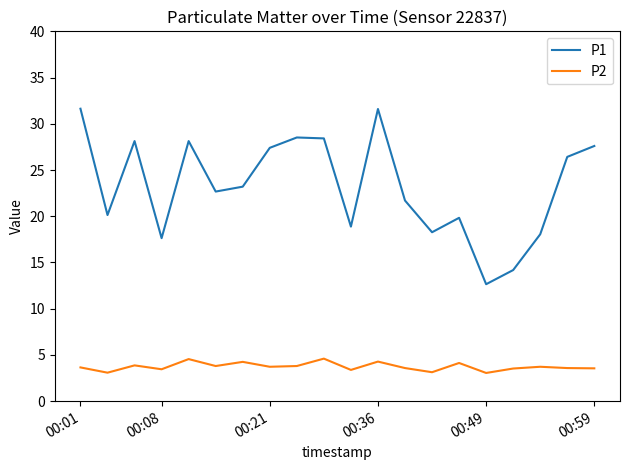

What is the lowest value of the P1 series?

12.7